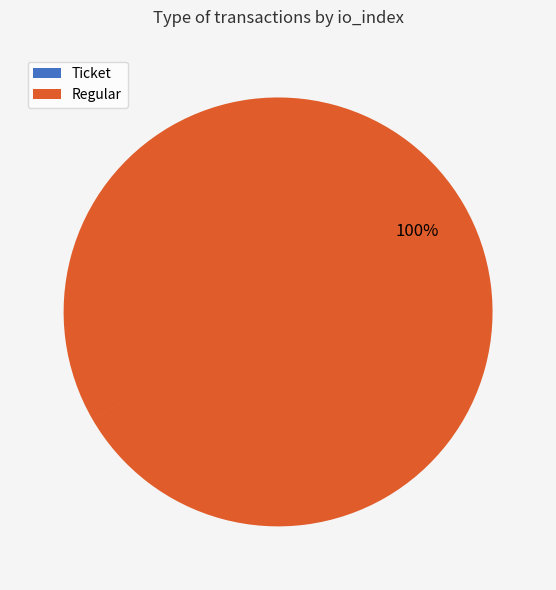

To the nearest percent, what percentage of the pie is Regular?

100%